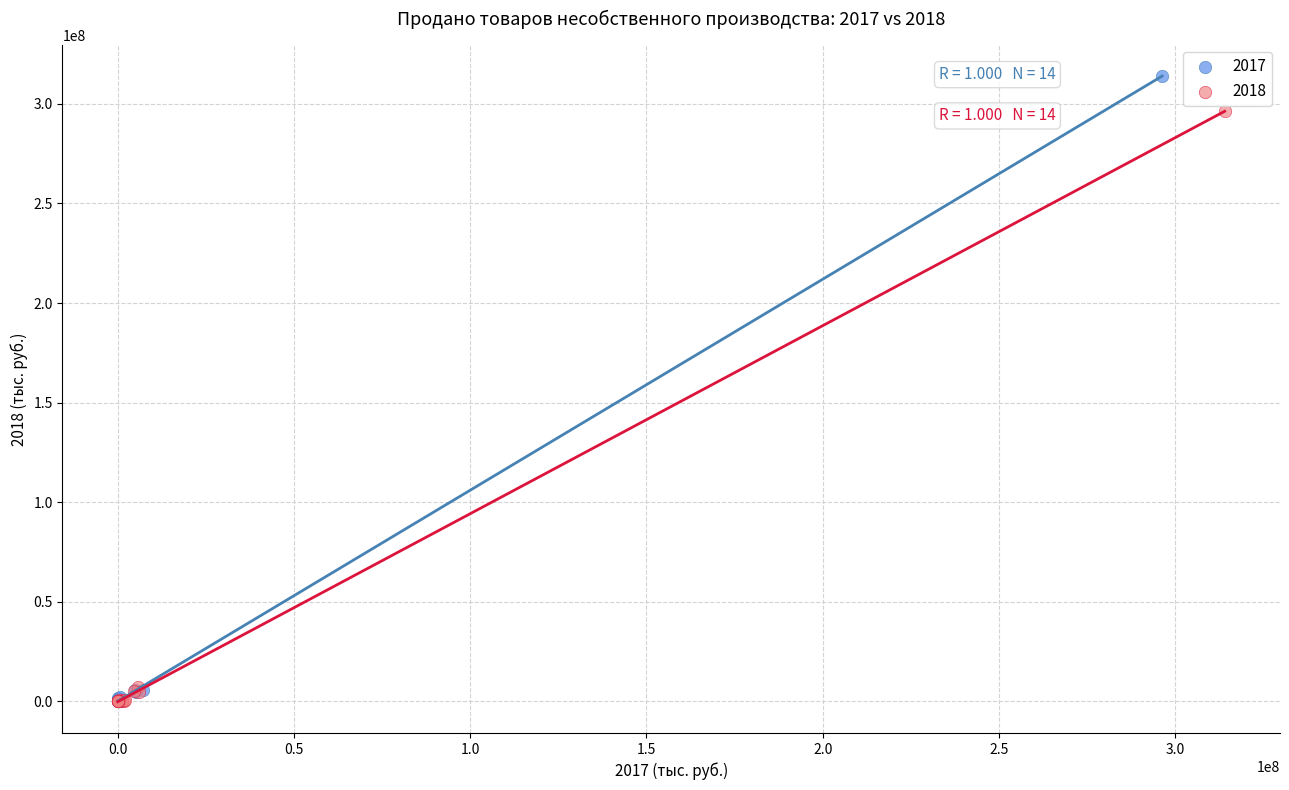

Which series contains the highest Y value?

2017